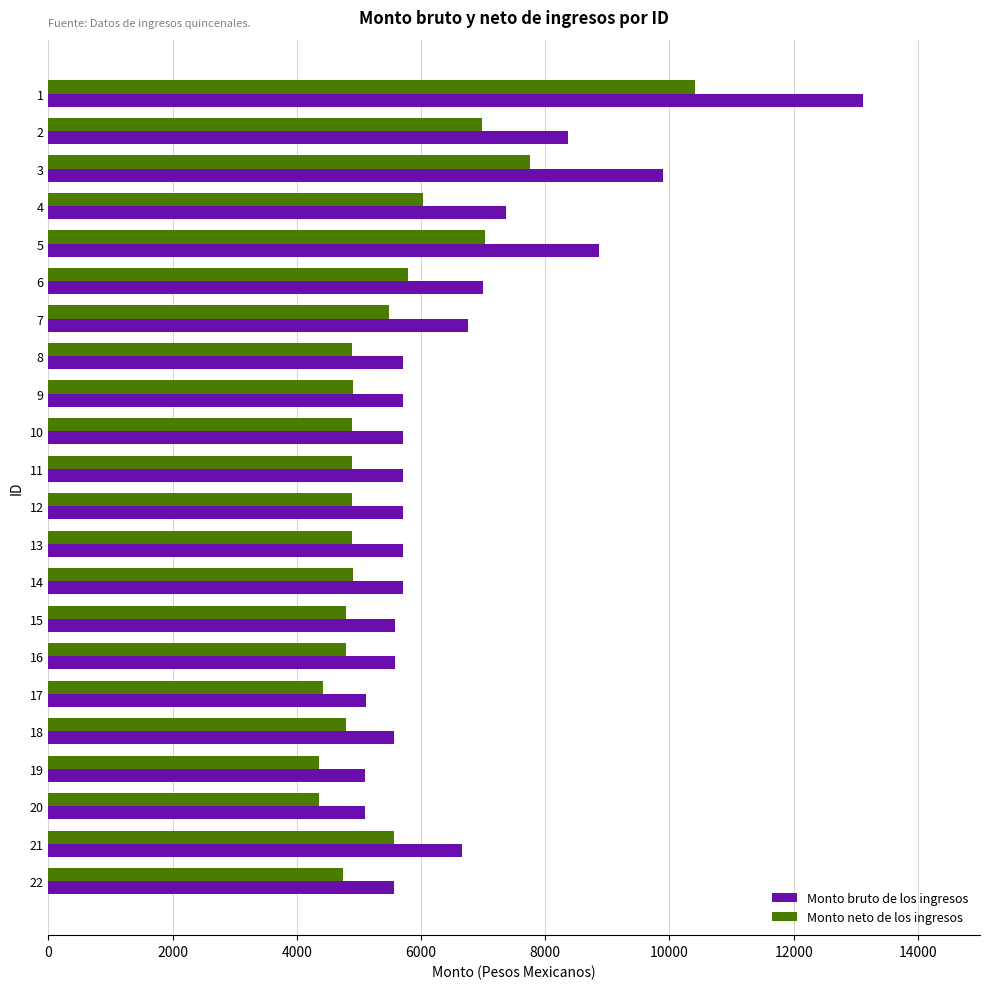

What is the average value of the Monto neto de los ingresos series?

5527.0